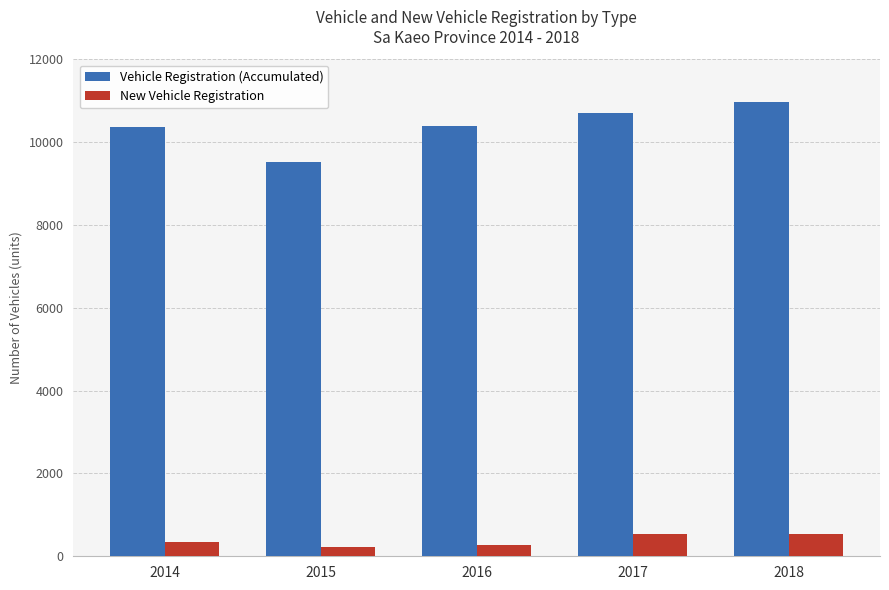

What is the maximum value for Vehicle Registration (Accumulated)?

10972